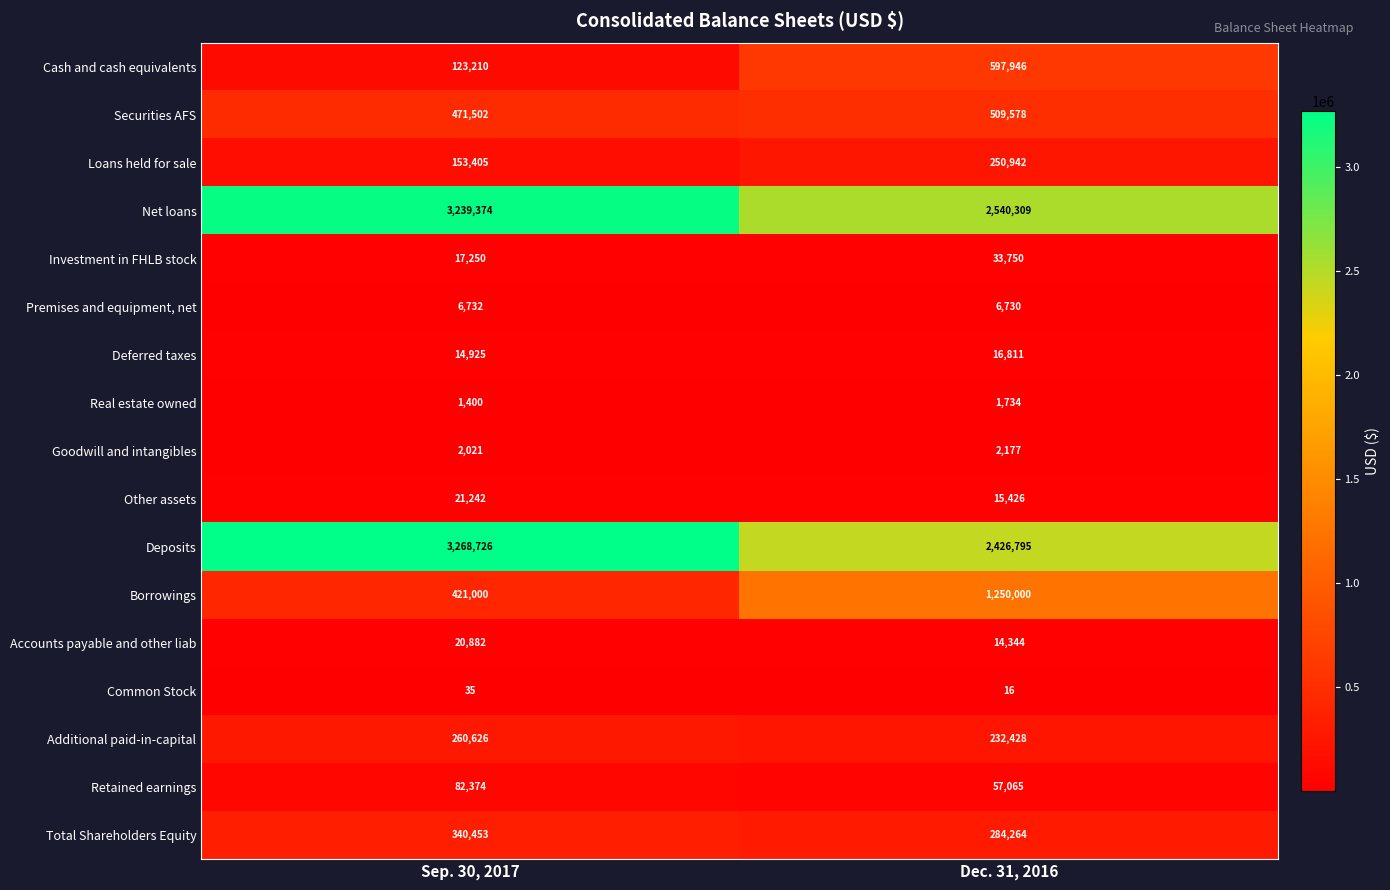

Which series changed the most between Sep. 30, 2017 and Dec. 31, 2016?

Deposits